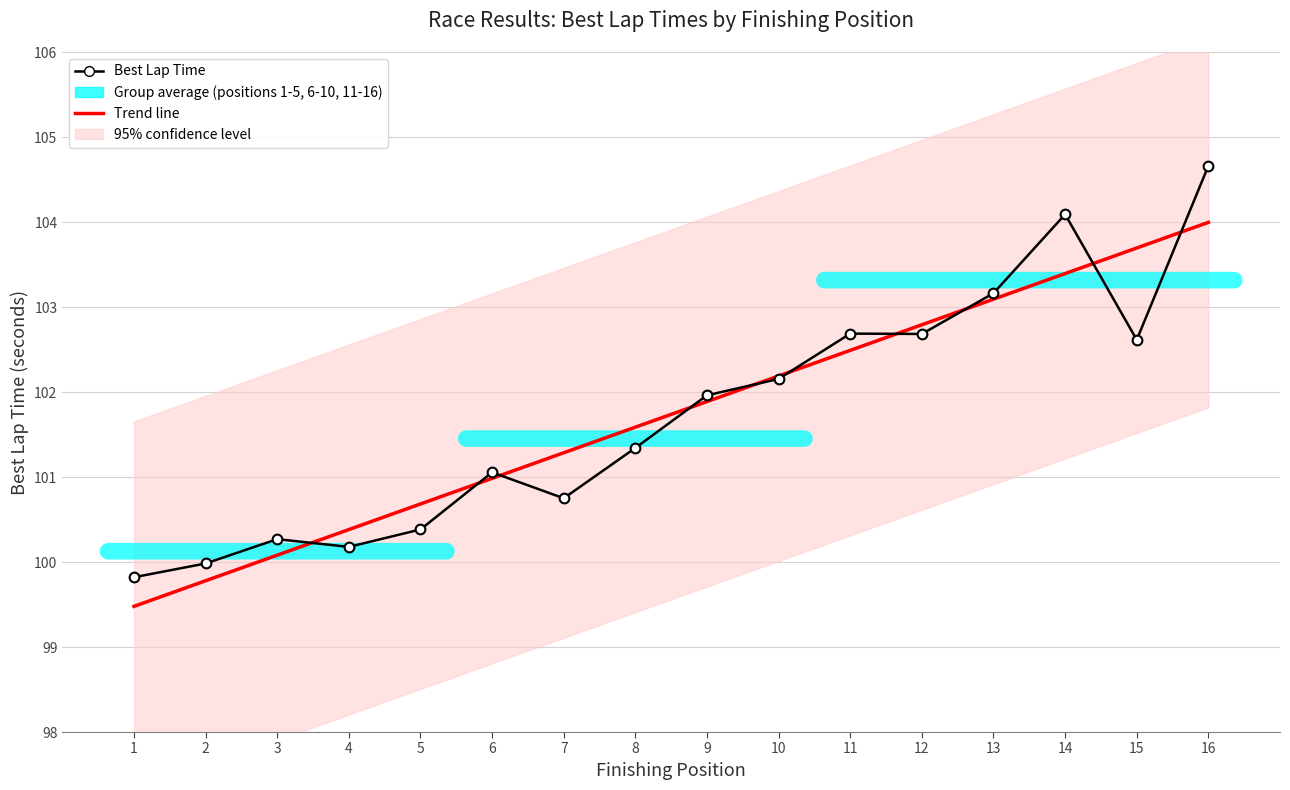

Rank the series at 10 from highest to lowest value.

Trend line, Best Lap Time